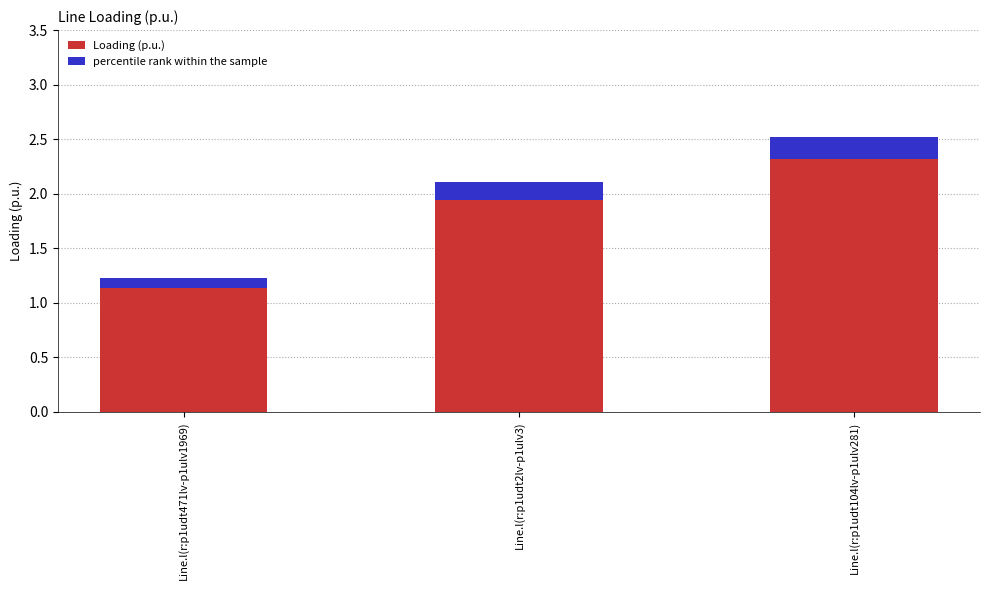

What is the label of the 1st bar from the left?

Line.l(r:p1udt471lv-p1ulv1969)